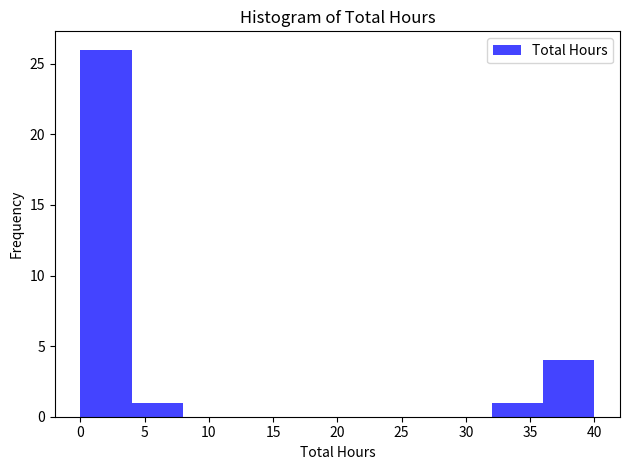

Reading left to right, transcribe this chart: for each bar, give the range it covers on the x-axis and its height. The values are not printed on the chart, so give them approximately, as read against the axis.

0 to 4: 26
4 to 8: 1
8 to 12: 0
12 to 16: 0
16 to 20: 0
20 to 24: 0
24 to 28: 0
28 to 32: 0
32 to 36: 1
36 to 40: 4